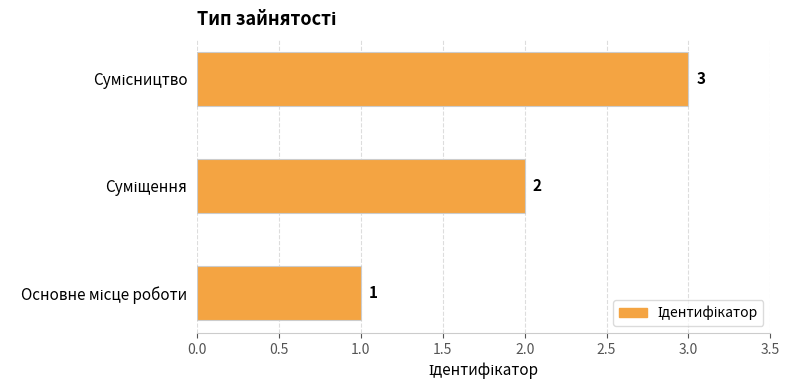

What is the sum of all values?

6